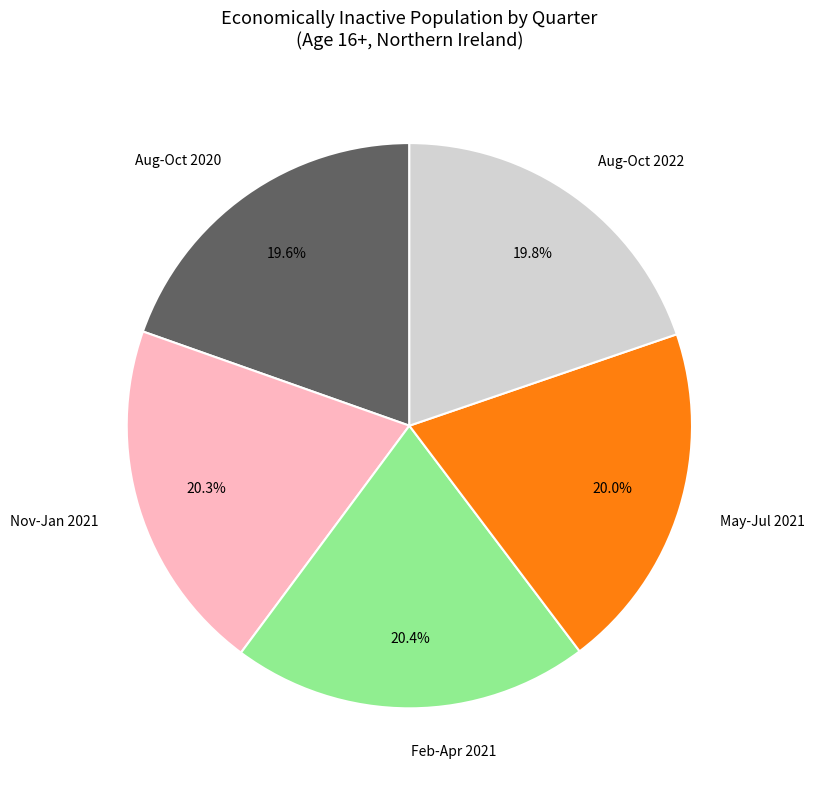

Is the sum of Feb-Apr 2021 and Aug-Oct 2020 greater than half?

No